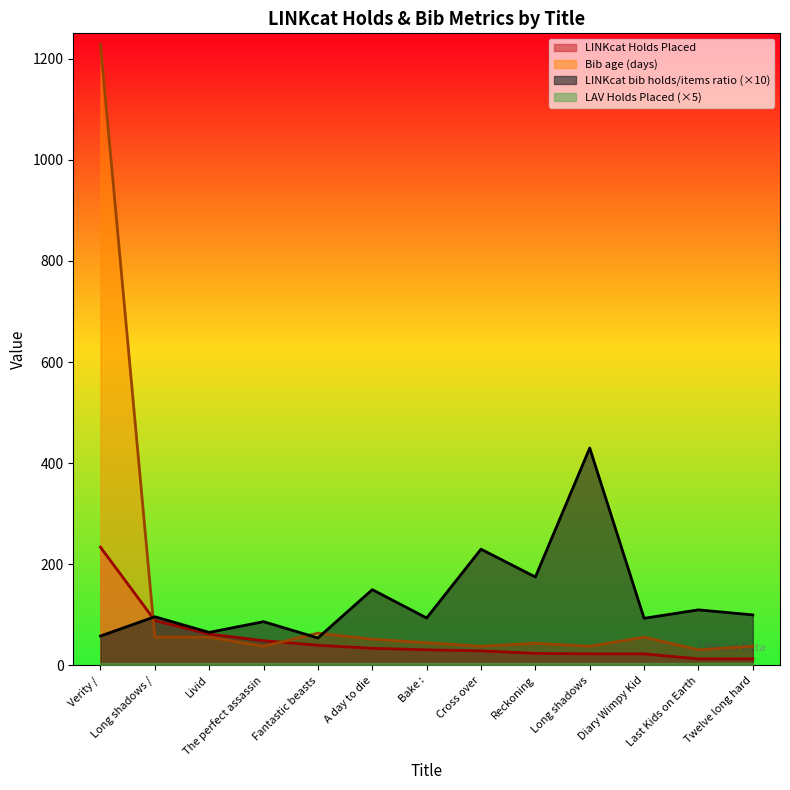

What is the sum of the LINKcat bib holds/items ratio values at Long shadows and Fantastic beasts?

484.5